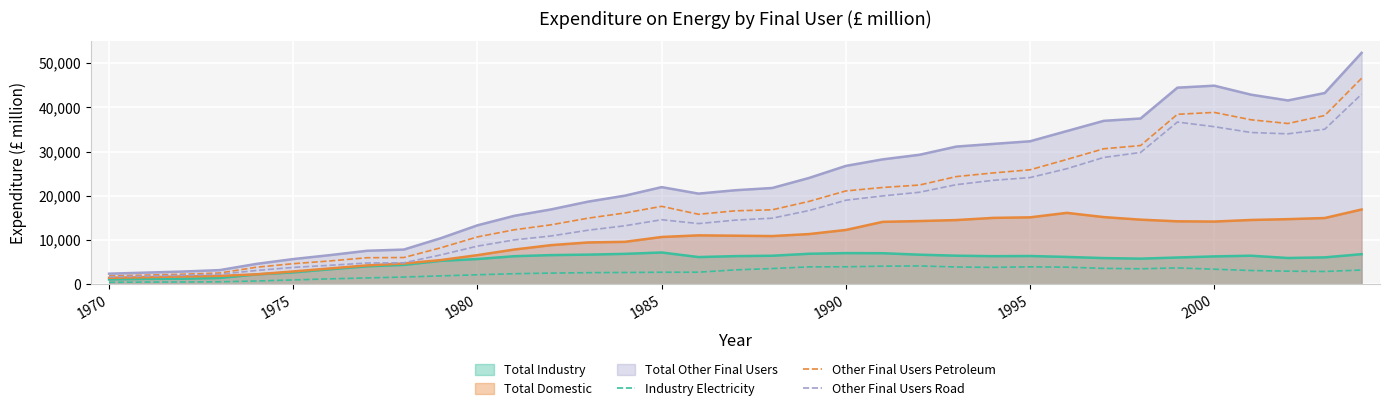

How many series are shown in this chart?

6